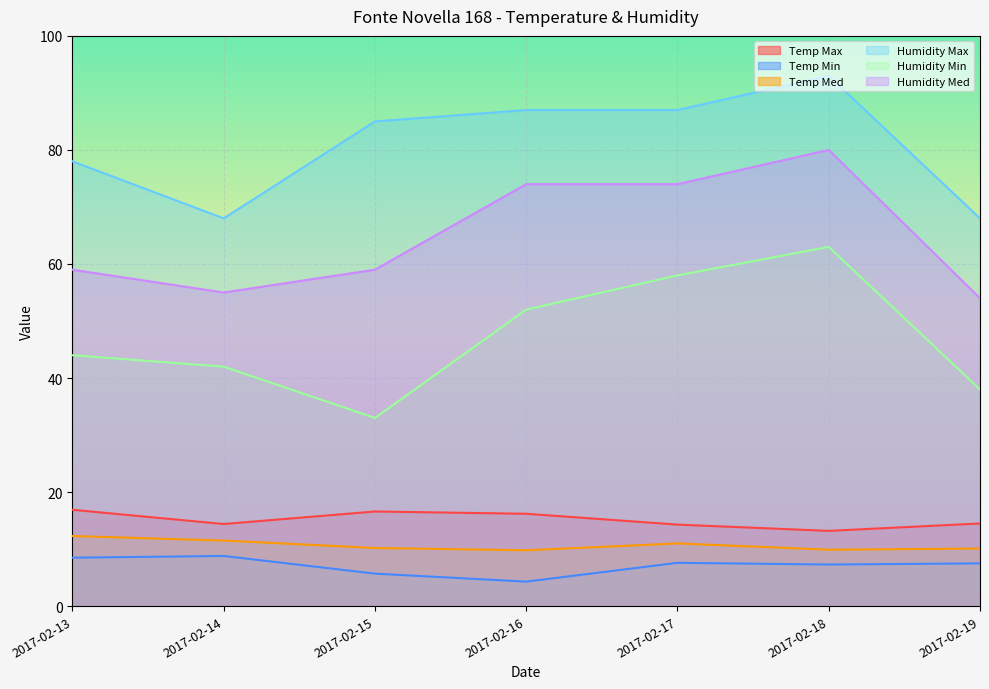

At 2017-02-15, list the series in order from largest to smallest.

Humidity Max, Humidity Med, Humidity Min, Temp Max, Temp Med, Temp Min